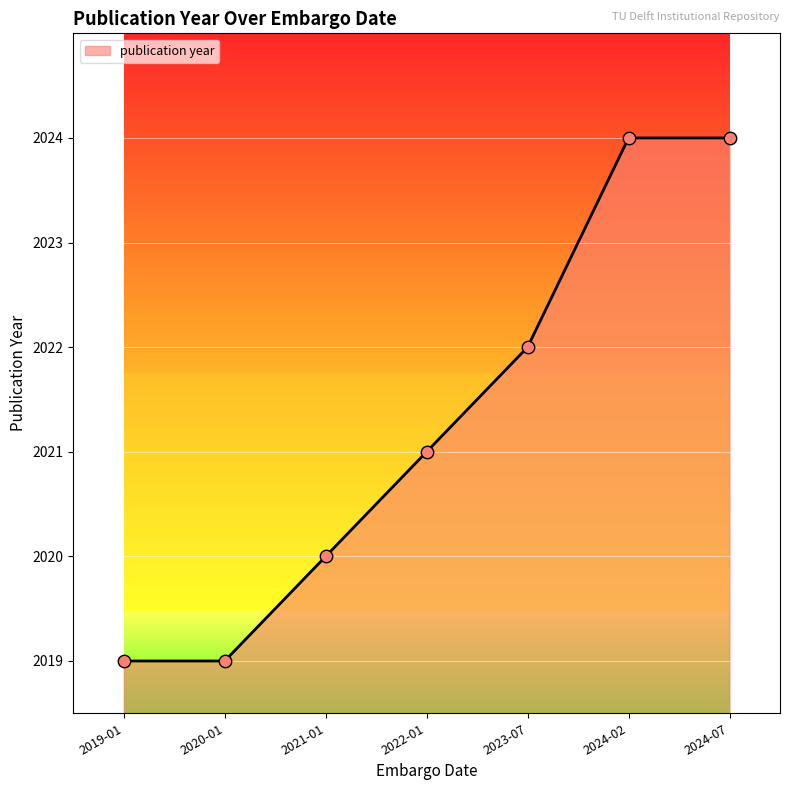

What is the change in value from 2022-01 to 2024-02?

+3